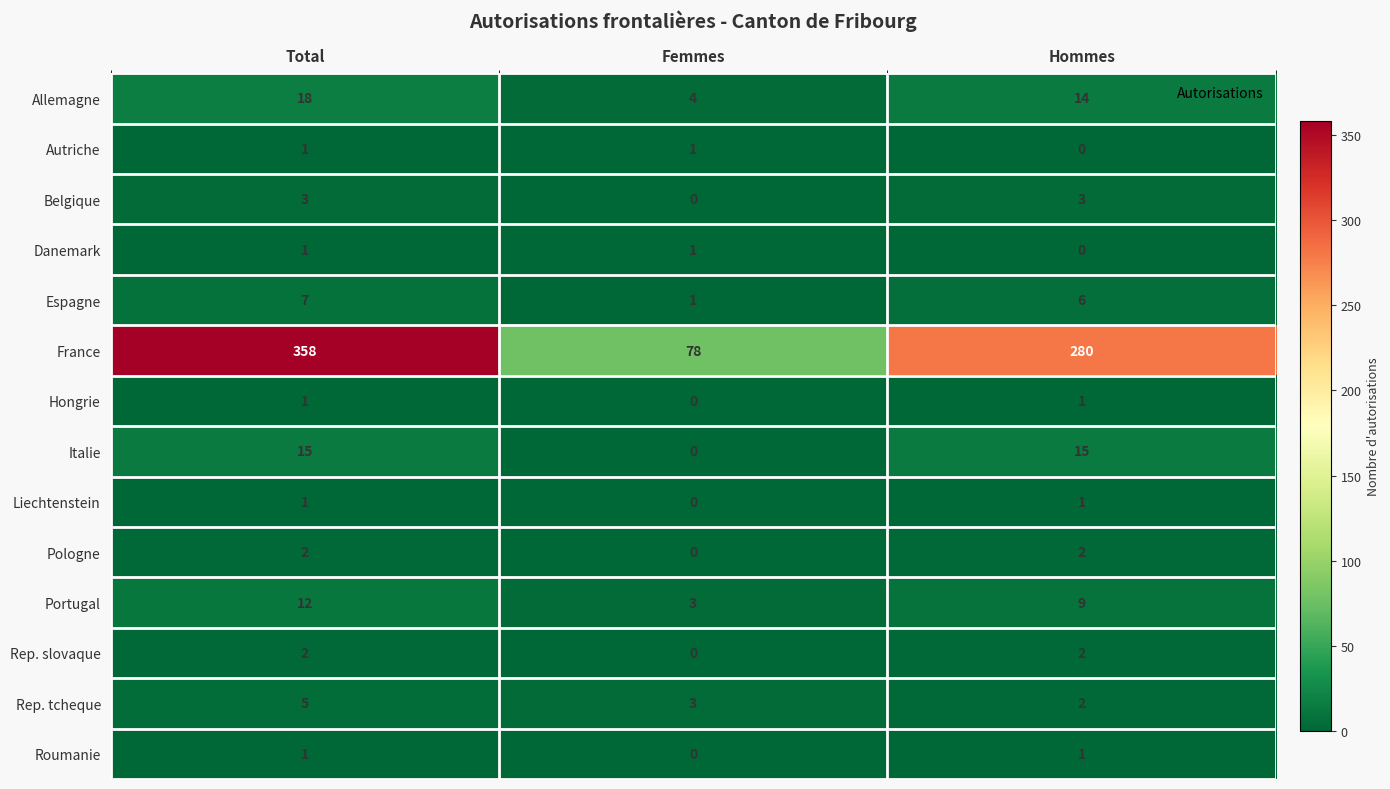

Count the number of categories in the chart.

3